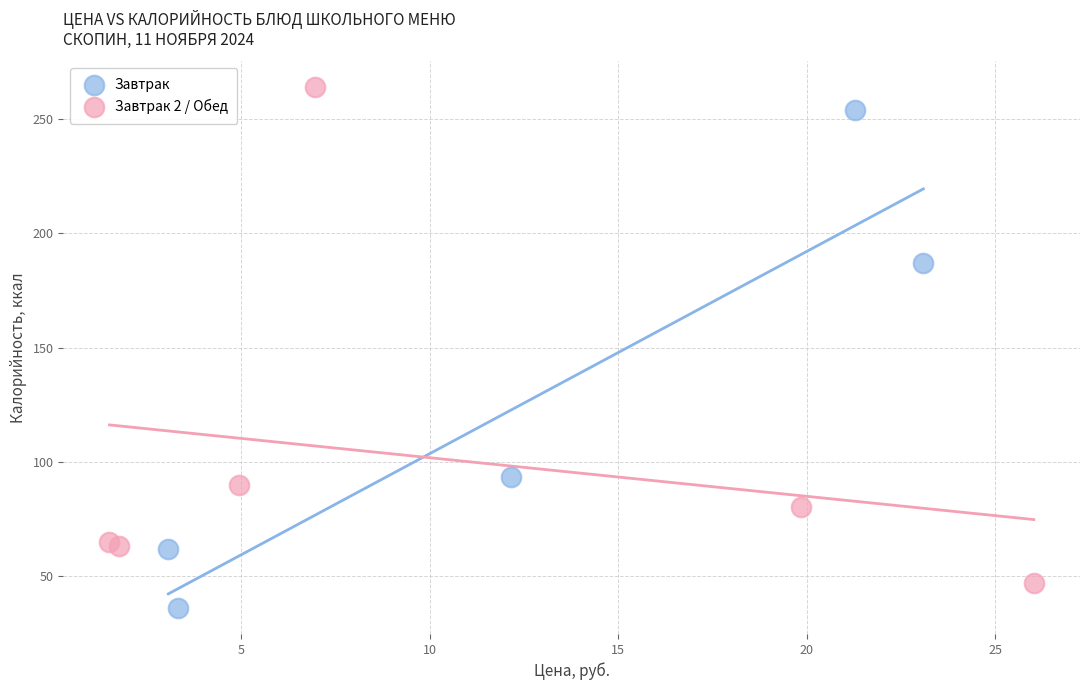

What are all the series names shown in the legend?

Завтрак, Завтрак 2 / Обед